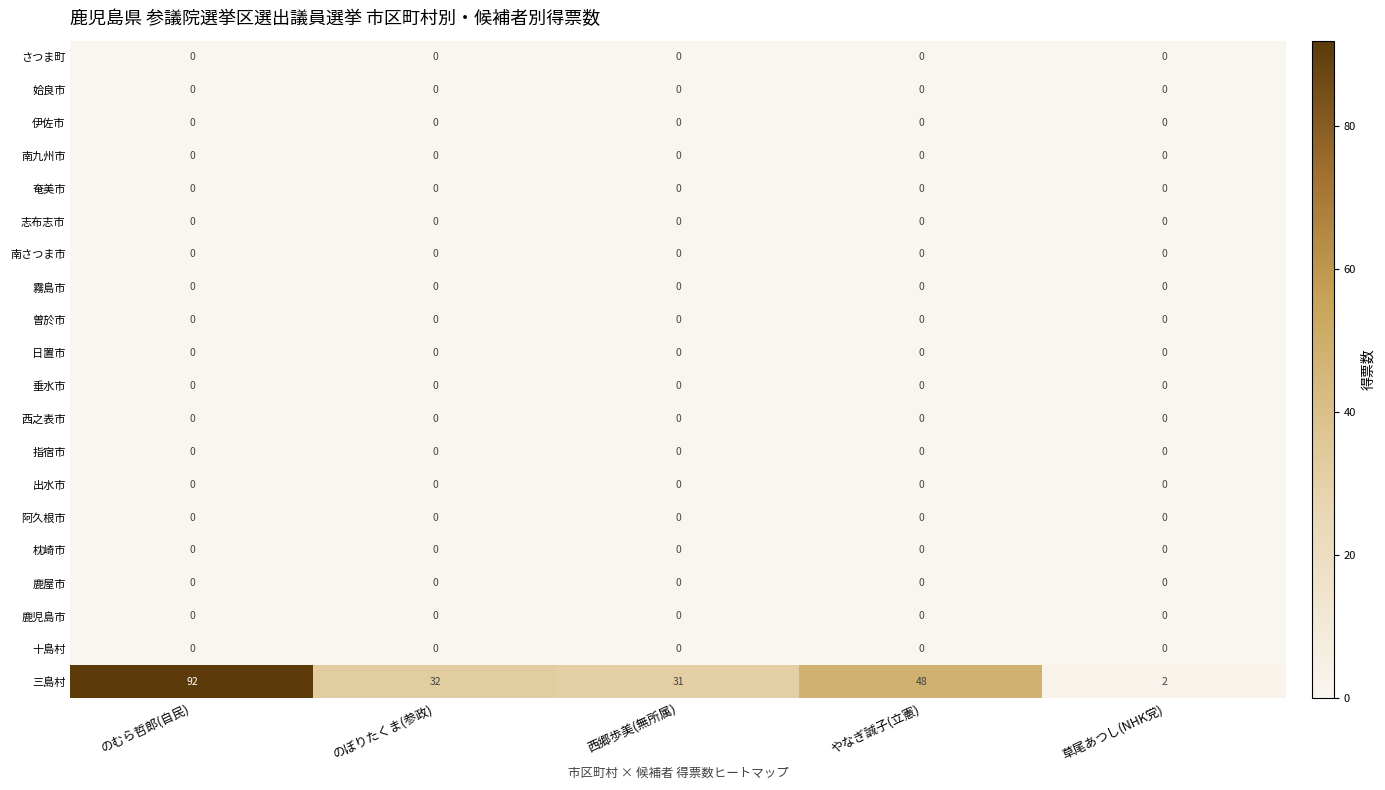

What is the total value across all series at のむら哲郎(自民)?

92